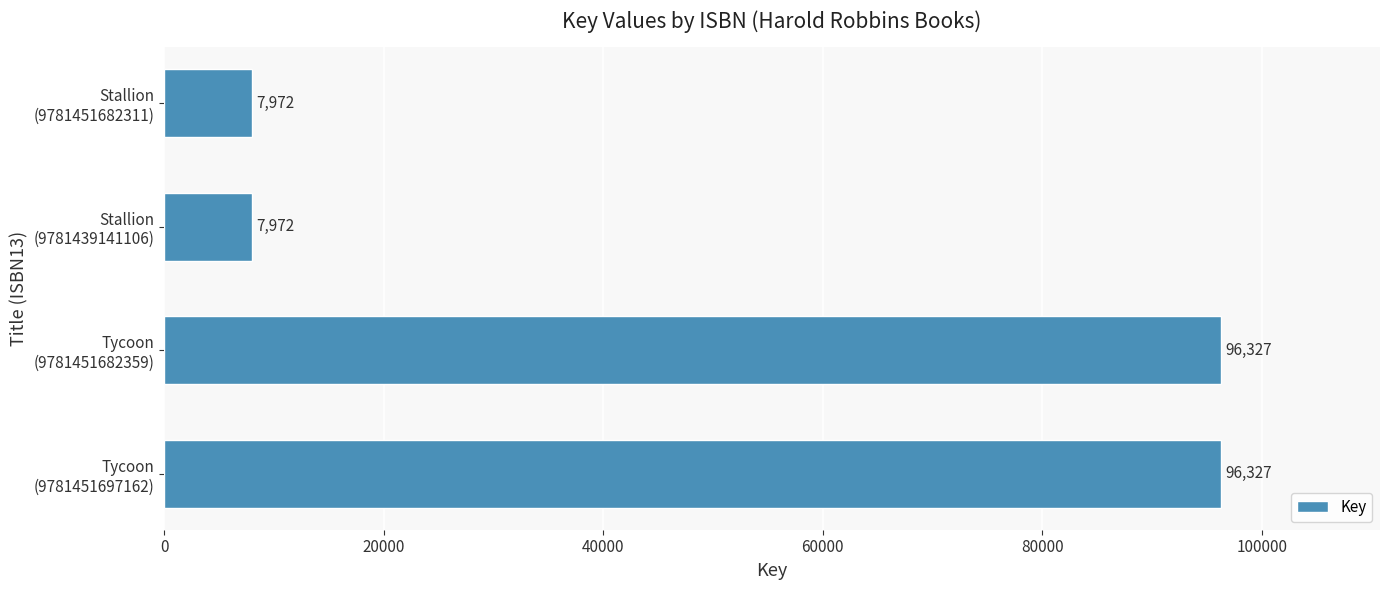

What is the sum of all values?

208598